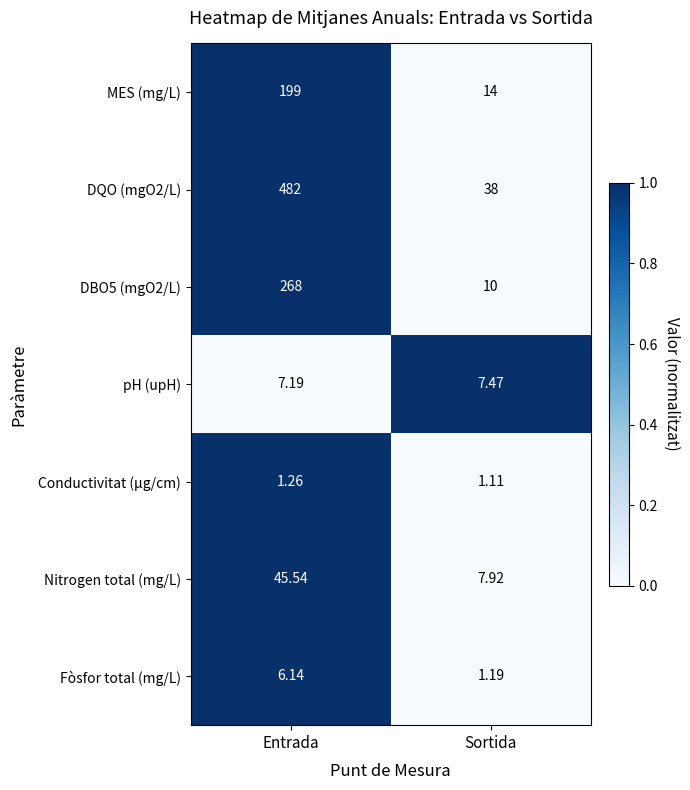

Which category has the highest value across all series?

Entrada